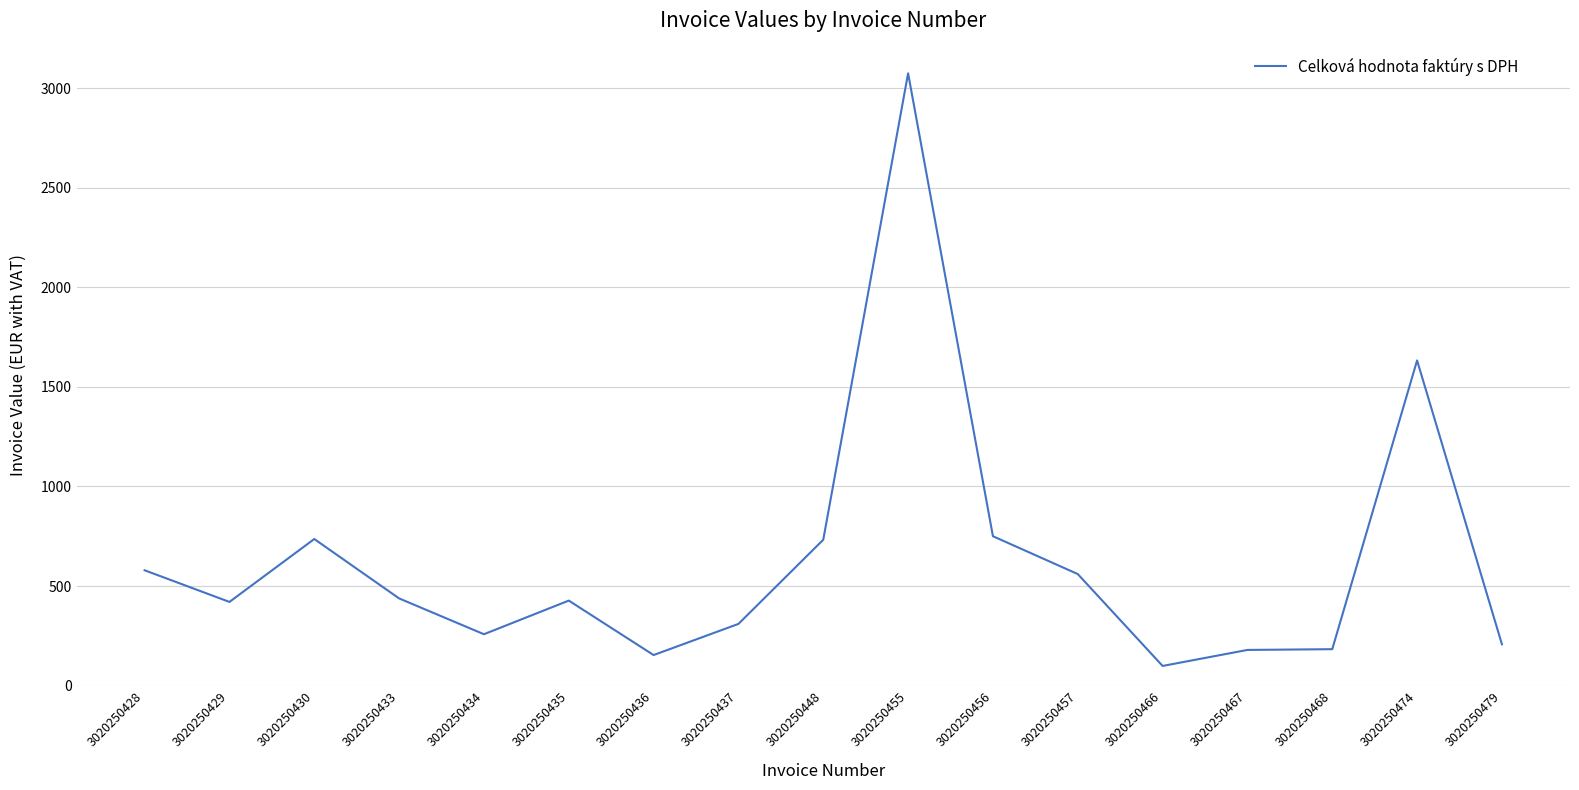

True or false: the data shows 123.3 at 3020250428.

False